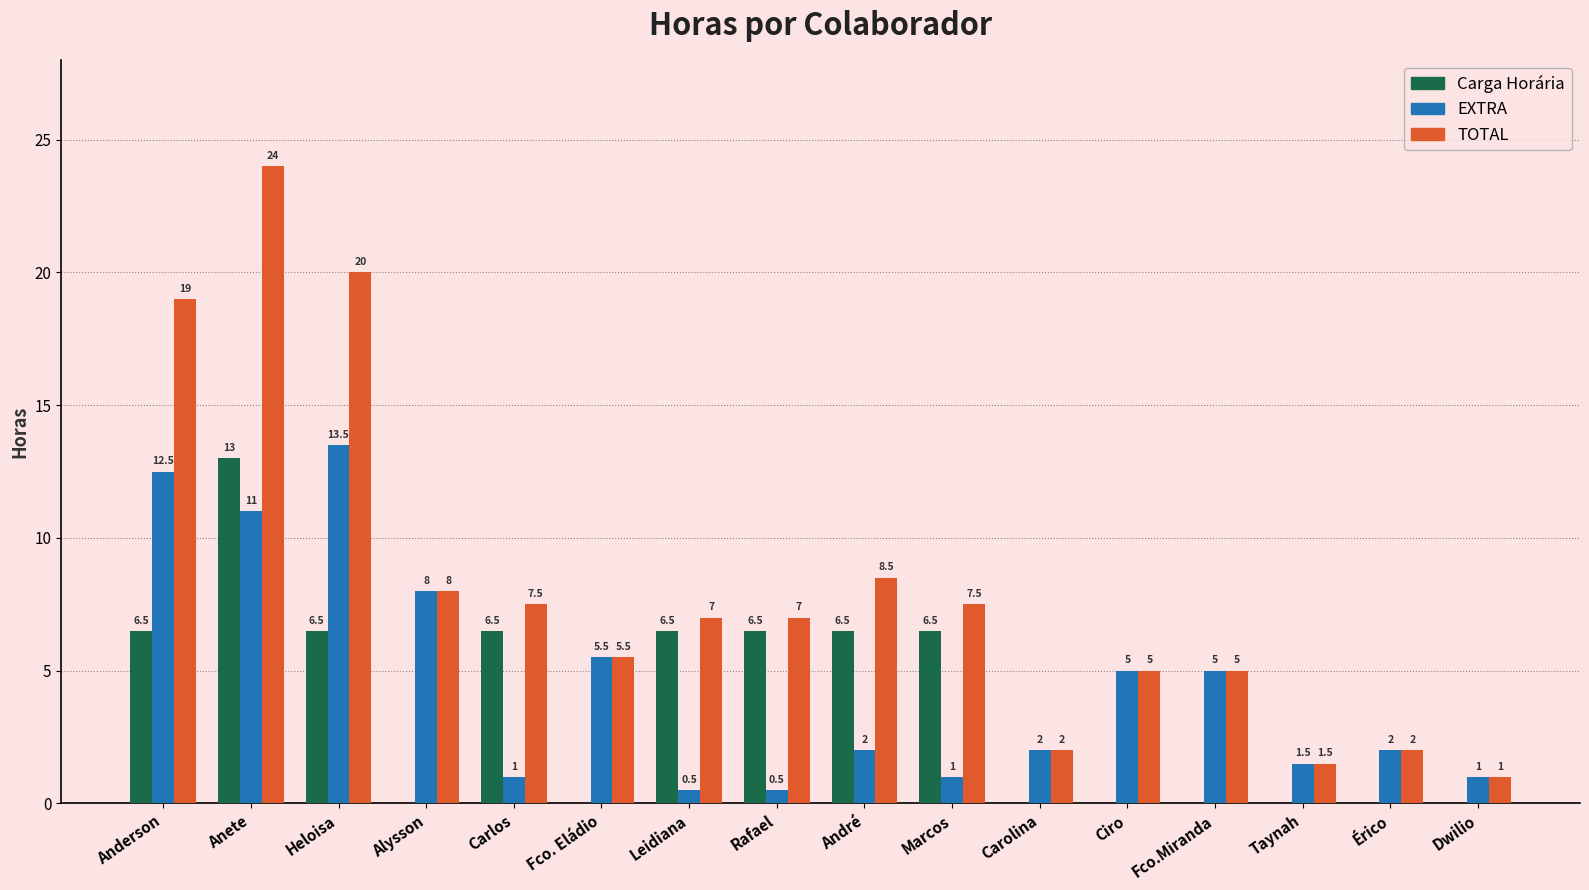

What are all the series names shown in the legend?

Carga Horária, EXTRA, TOTAL